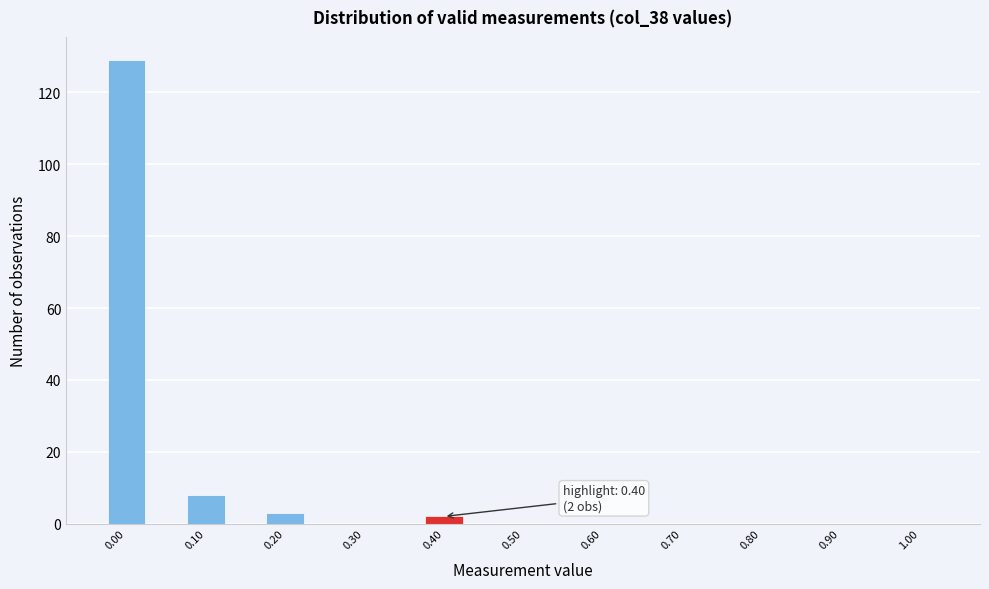

Which range on the x-axis has the tallest bar?

-0.025 to 0.025